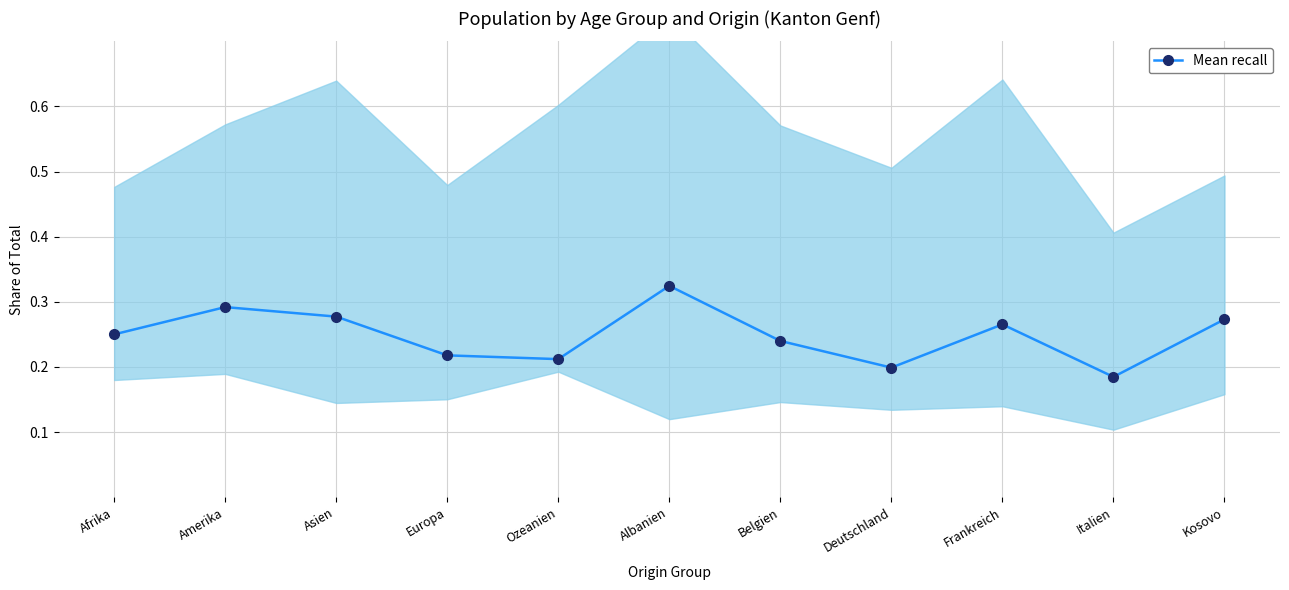

What is the sum of all values?

2.7